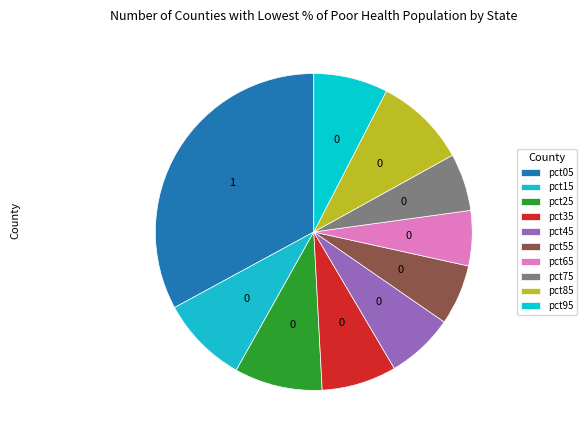

Which category has the smallest portion of the pie?

pct65